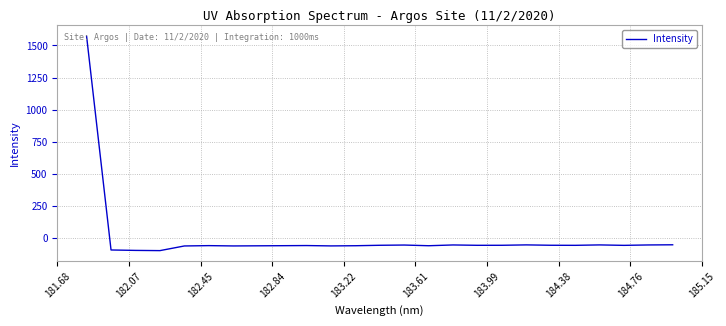

What is the smallest value displayed?

-97.4